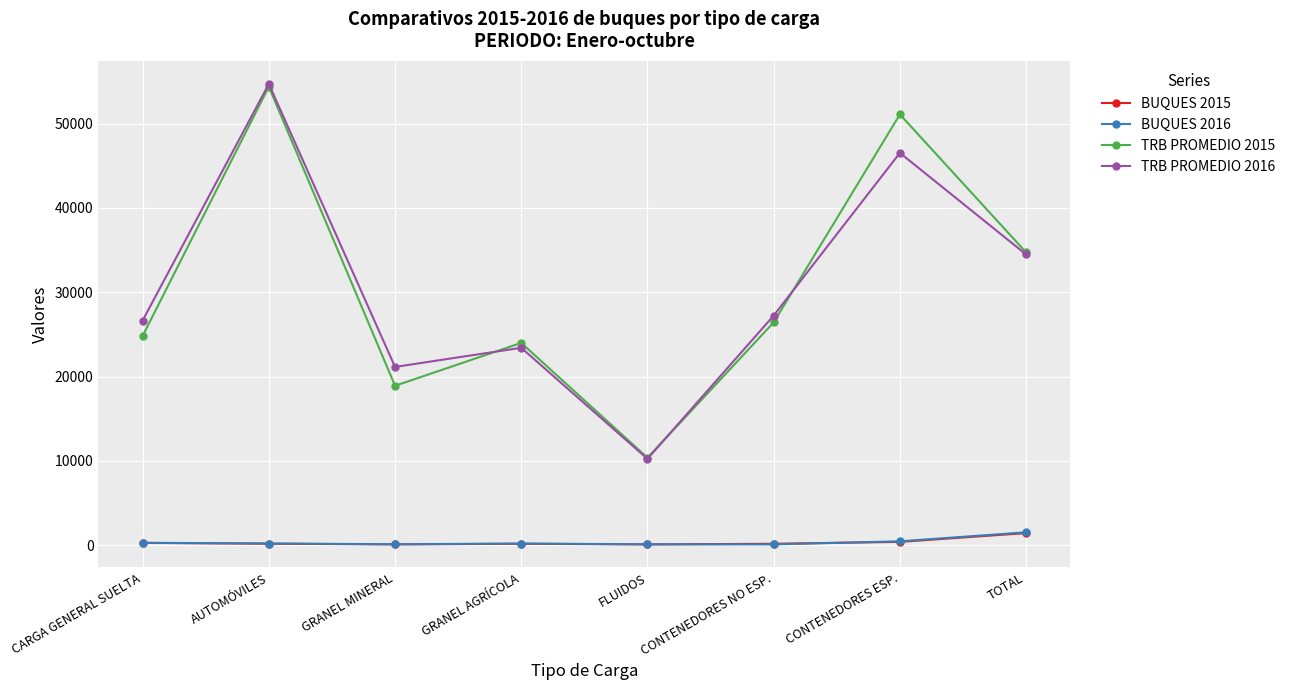

What is the spread (max minus min) of values at CONTENEDORES ESP.?

50676.7